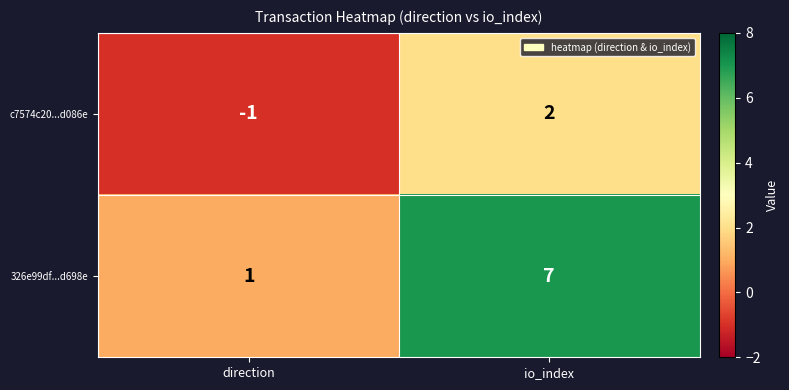

Which series has the widest spread of values?

326e99df...d698e